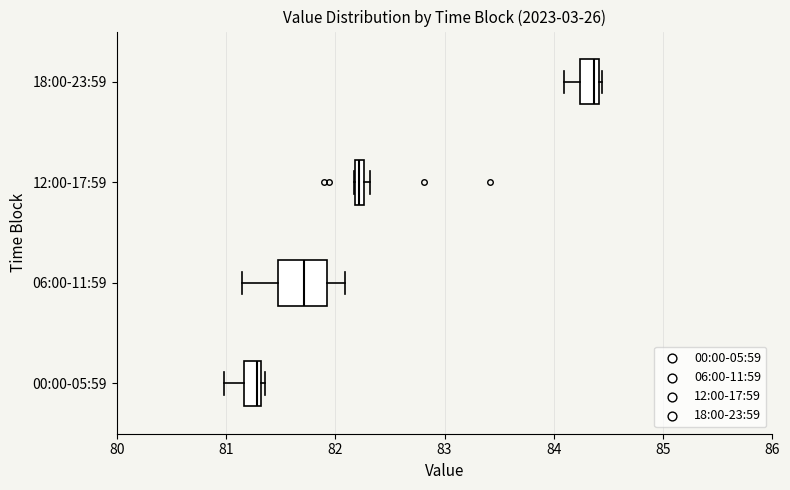

Which box has the furthest to the right median line?

18:00-23:59